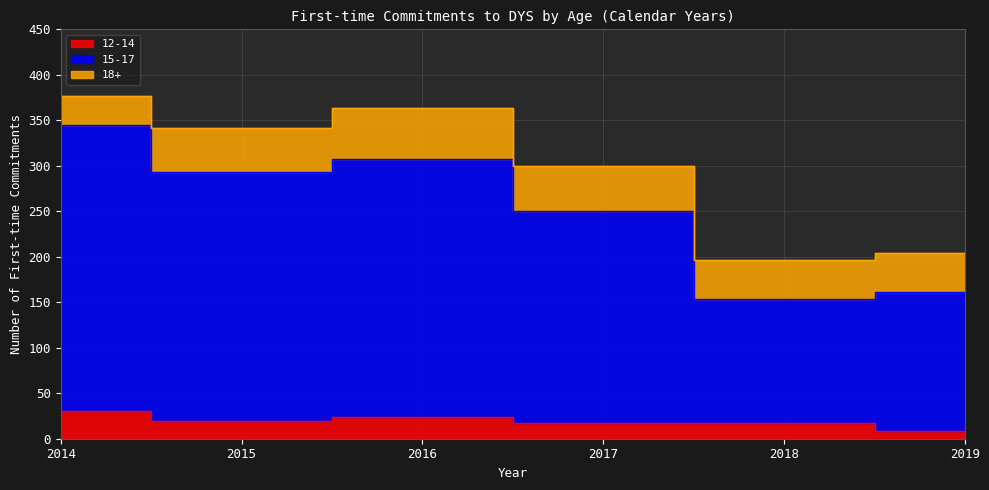

True or false: 12-14 and 15-17 cross at least once.

False